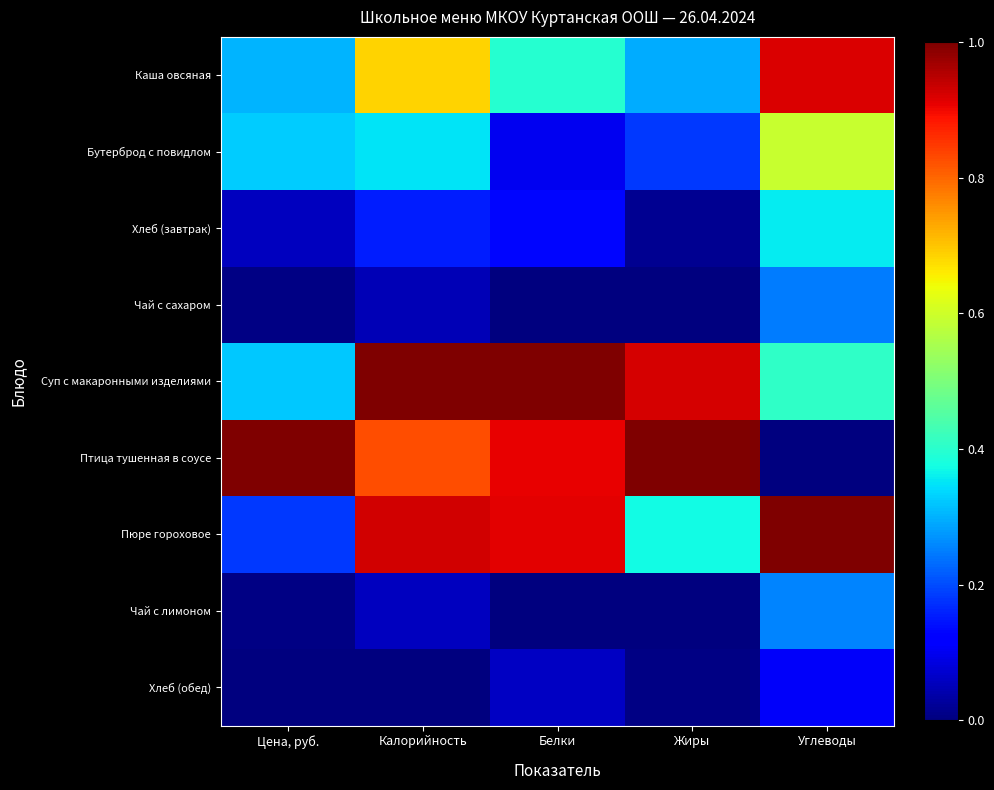

Reading left to right, what are all the values shown in this chart?

Каша овсяная: Цена, руб.=0.3	Калорийность=0.7	Белки=0.4	Жиры=0.3	Углеводы=0.9
Бутерброд с повидлом: Цена, руб.=0.3	Калорийность=0.3	Белки=0.1	Жиры=0.2	Углеводы=0.6
Хлеб (завтрак): Цена, руб.=0.1	Калорийность=0.2	Белки=0.1	Жиры=0.0	Углеводы=0.4
Чай с сахаром: Цена, руб.=0.0	Калорийность=0.0	Белки=0.0	Жиры=0.0	Углеводы=0.2
Суп с макаронными изделиями: Цена, руб.=0.3	Калорийность=1.0	Белки=1.0	Жиры=0.9	Углеводы=0.4
Птица тушенная в соусе: Цена, руб.=1.0	Калорийность=0.8	Белки=0.9	Жиры=1.0	Углеводы=0.0
Пюре гороховое: Цена, руб.=0.2	Калорийность=0.9	Белки=0.9	Жиры=0.4	Углеводы=1.0
Чай с лимоном: Цена, руб.=0.0	Калорийность=0.1	Белки=0.0	Жиры=0.0	Углеводы=0.3
Хлеб (обед): Цена, руб.=0.0	Калорийность=0.0	Белки=0.1	Жиры=0.0	Углеводы=0.1